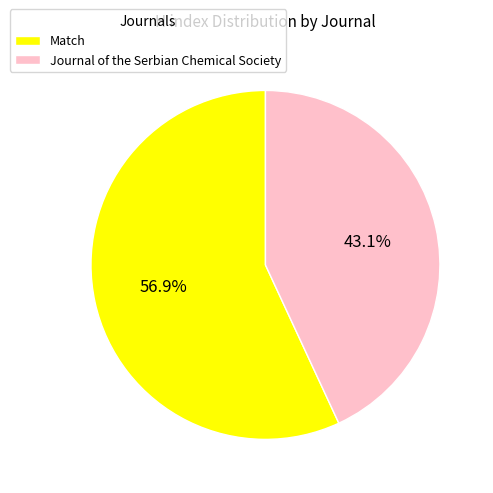

What is the largest slice in the pie chart?

Match